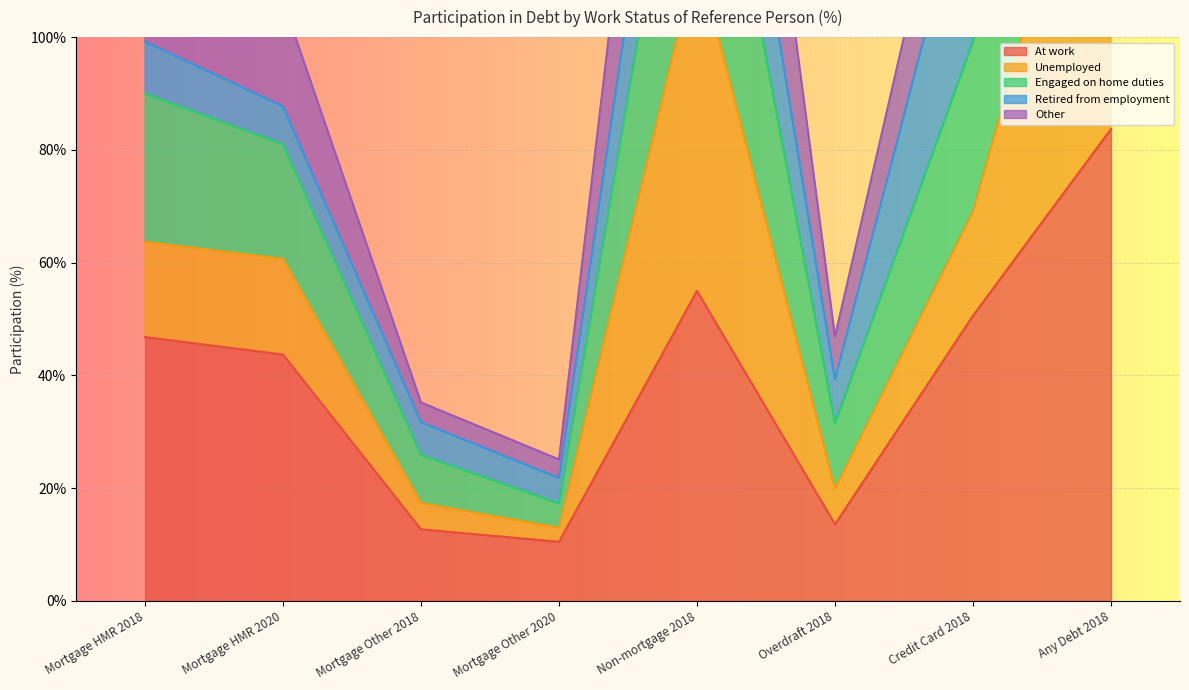

True or false: Other has a value of 17.2 at Mortgage Other 2018.

False